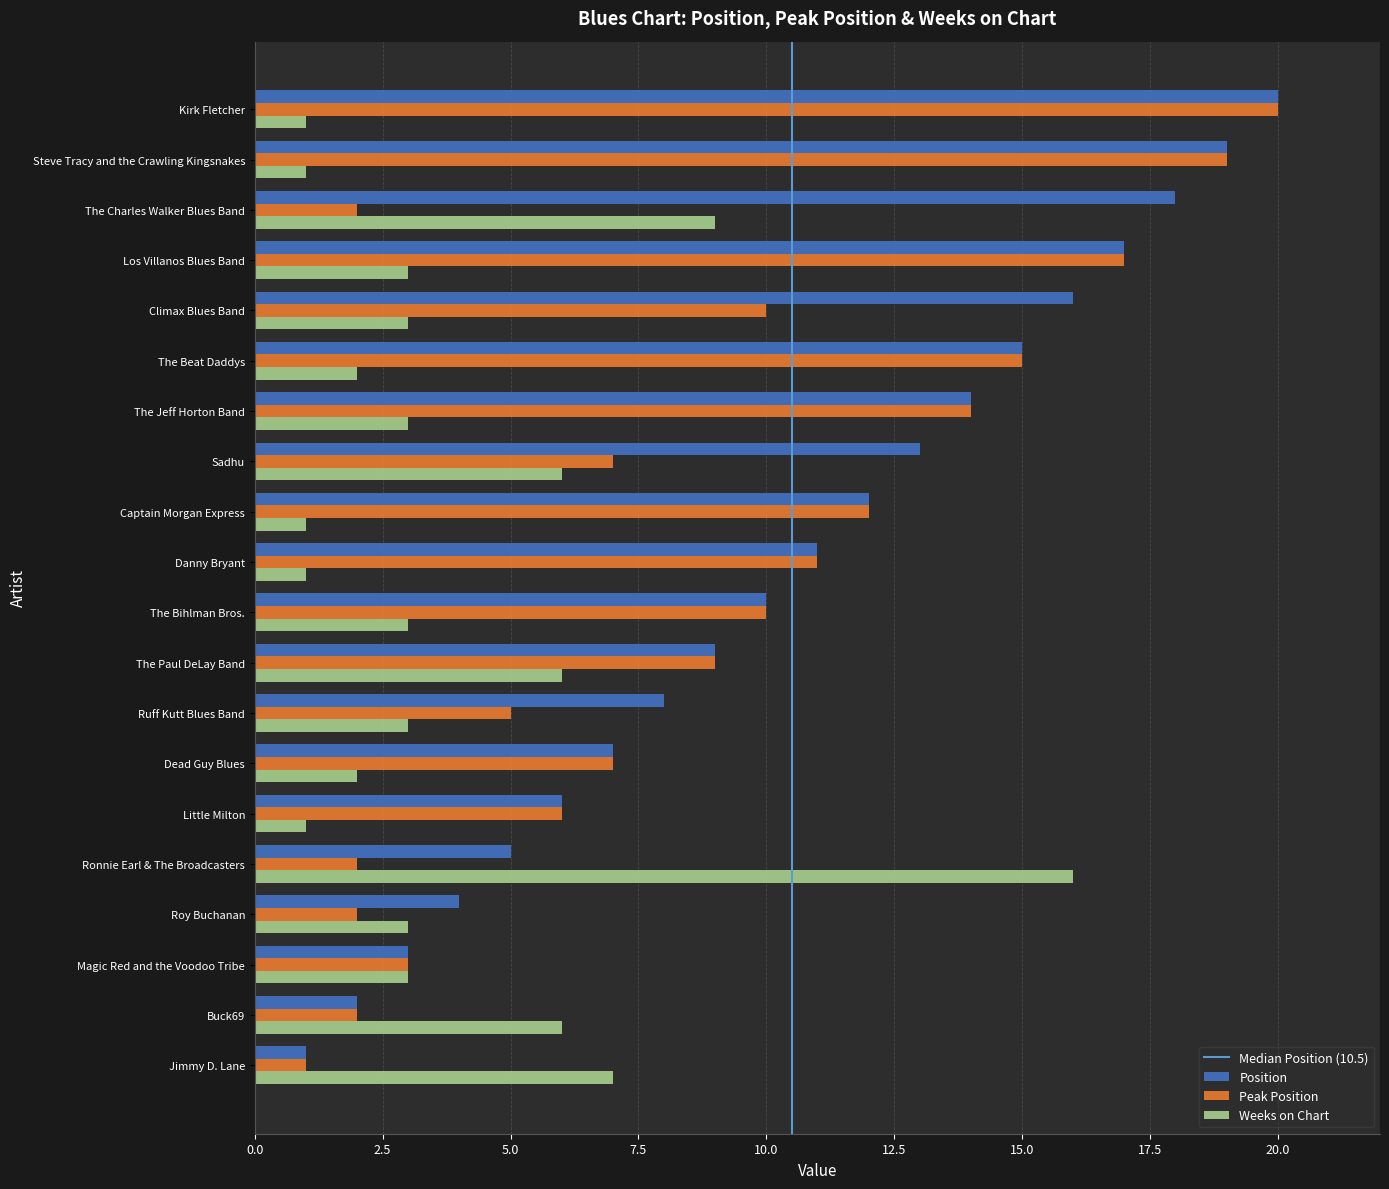

How many values in the Position series are below 11?

10